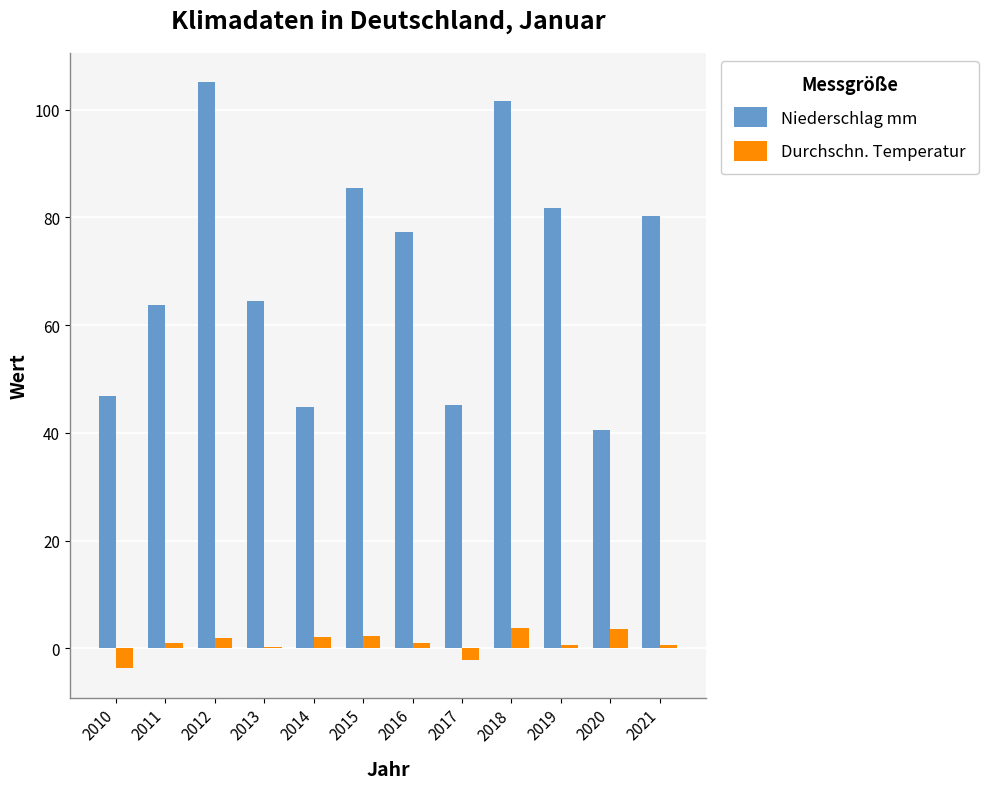

What is the total value across all series at 2015?

87.6